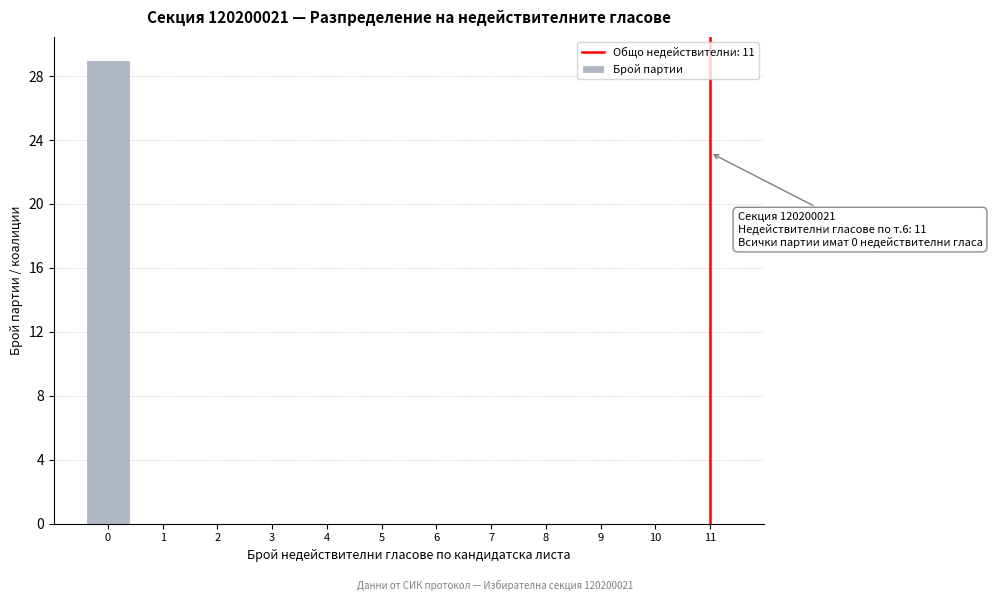

Reading right to left, extract all data points from this chart.

11=0	10=0	9=0	8=0	7=0	6=0	5=0	4=0	3=0	2=0	1=0	0=29